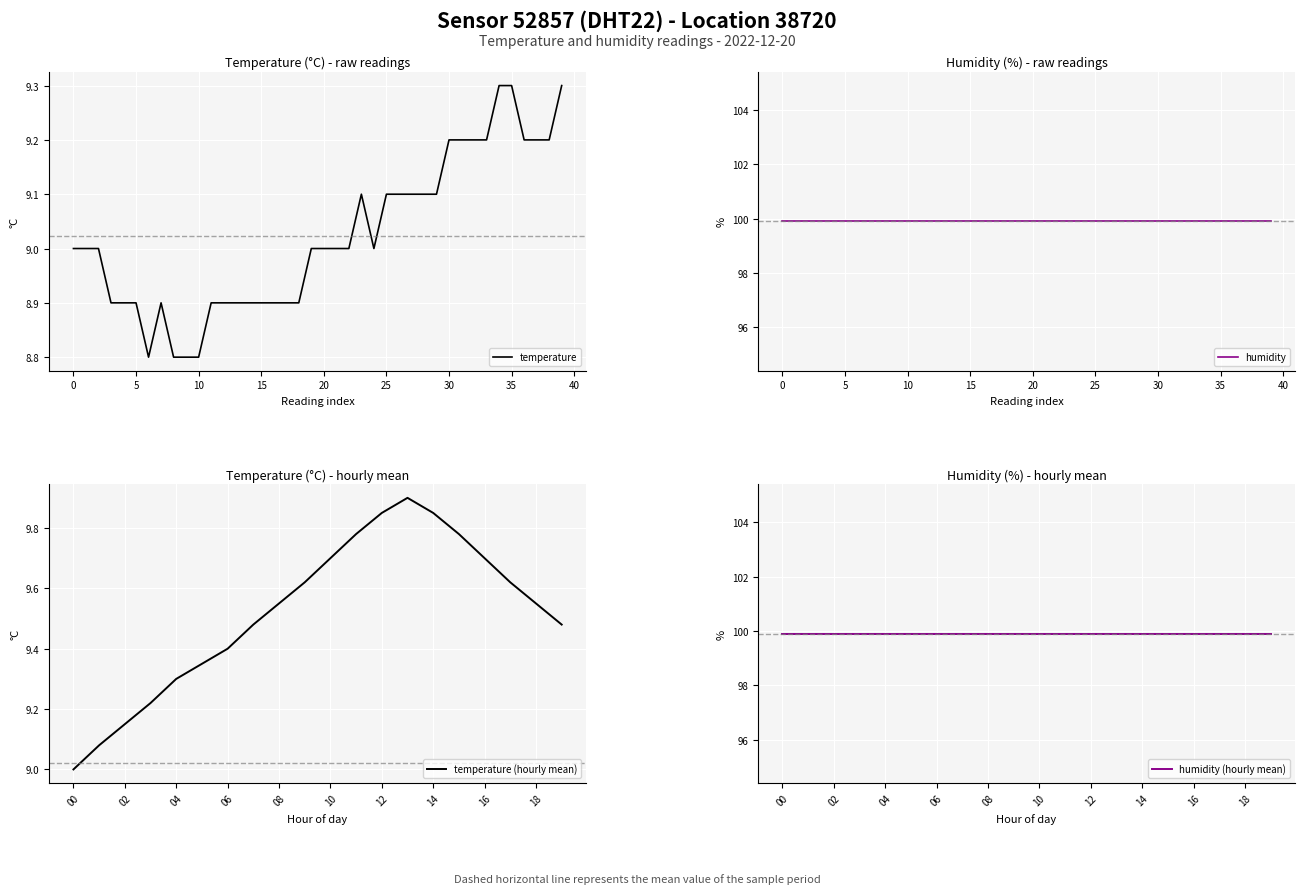

What is the highest value of the temperature (hourly mean) series?

9.9